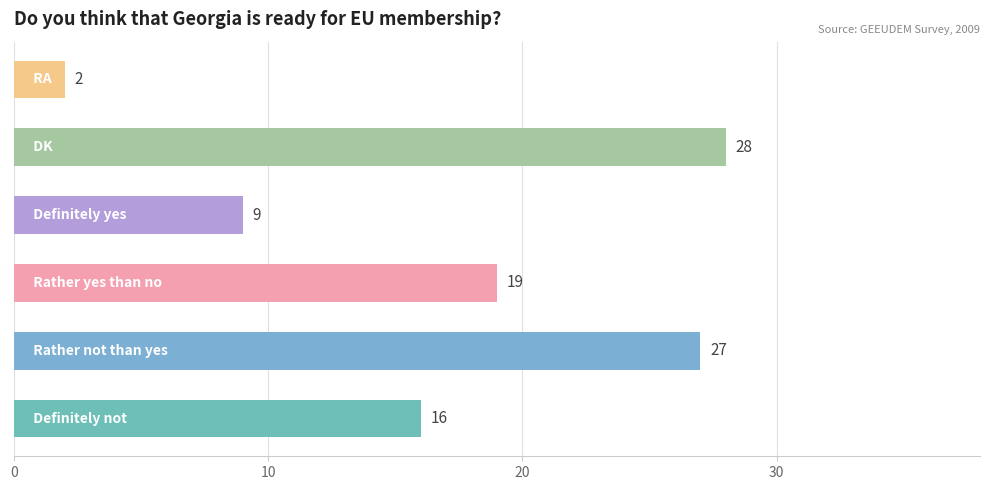

What is the difference between the second highest and second lowest values?

18